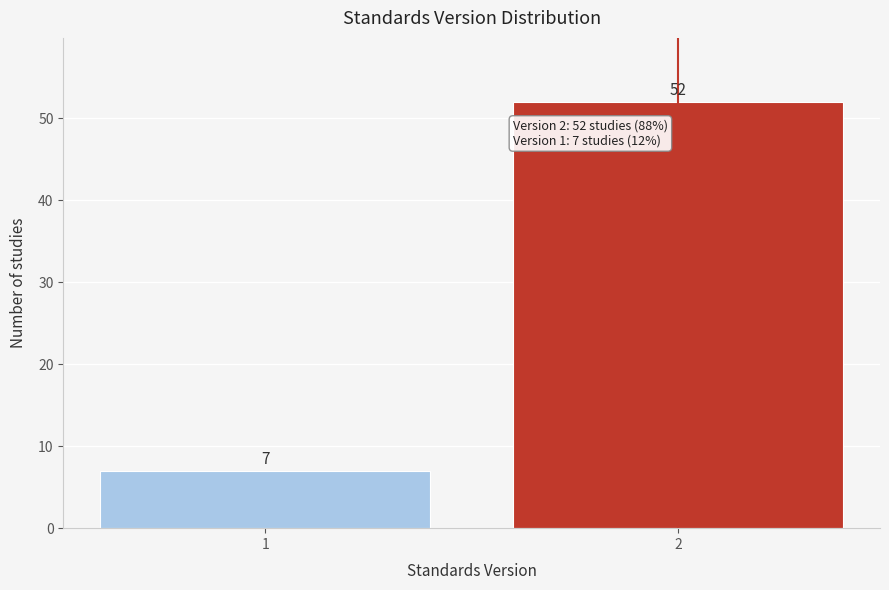

Reading right to left, what are all the values shown in this chart?

2=52	1=7